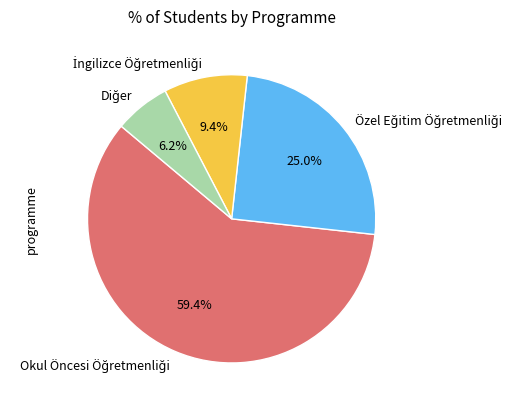

Does any single category account for the majority?

Yes